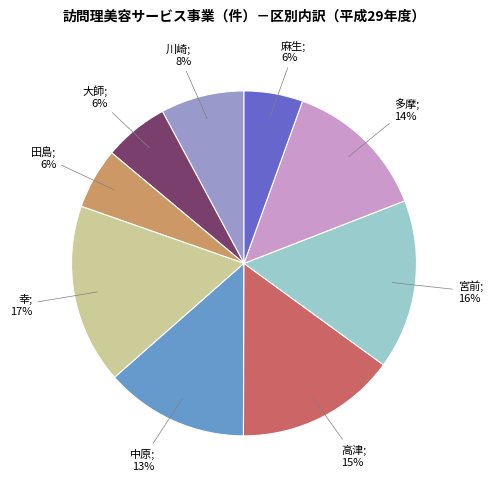

Is there any slice that represents more than half of the pie?

No